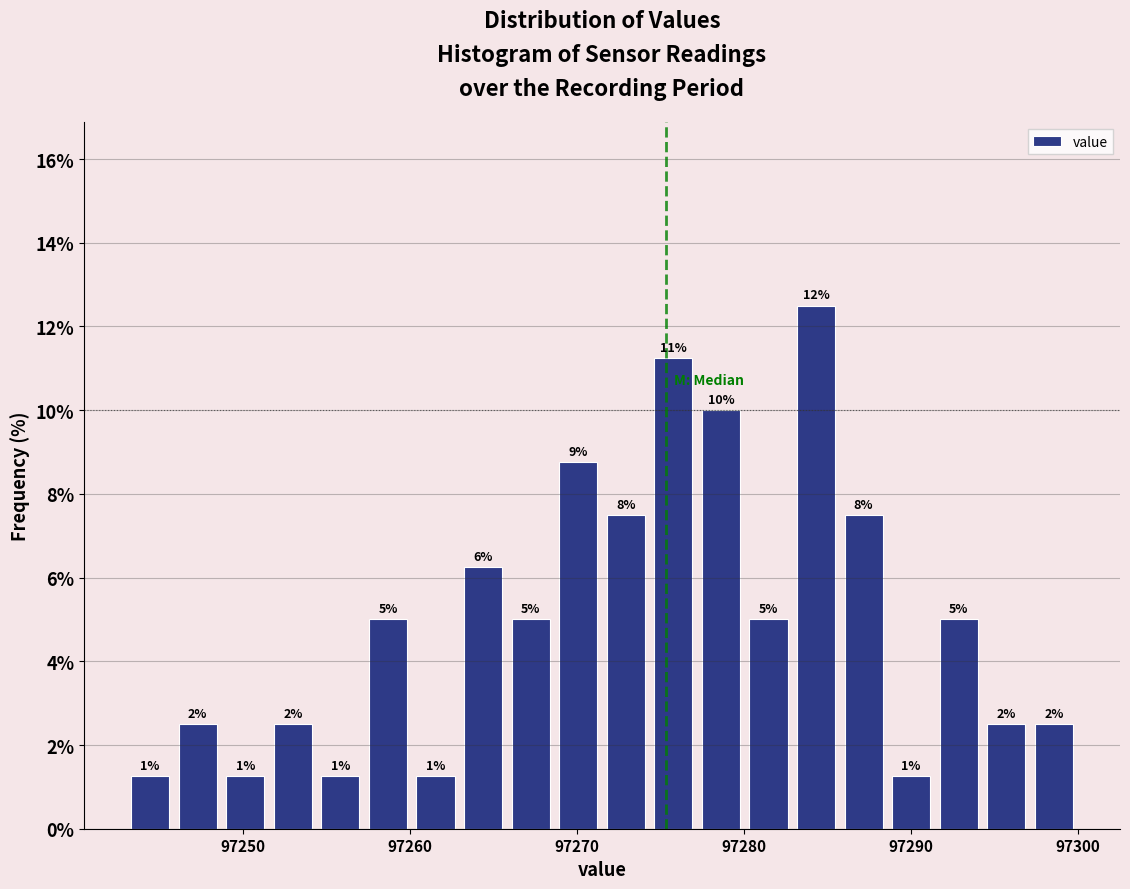

Read against the x-axis, roughly where is the centre of the tallest bar?

97284